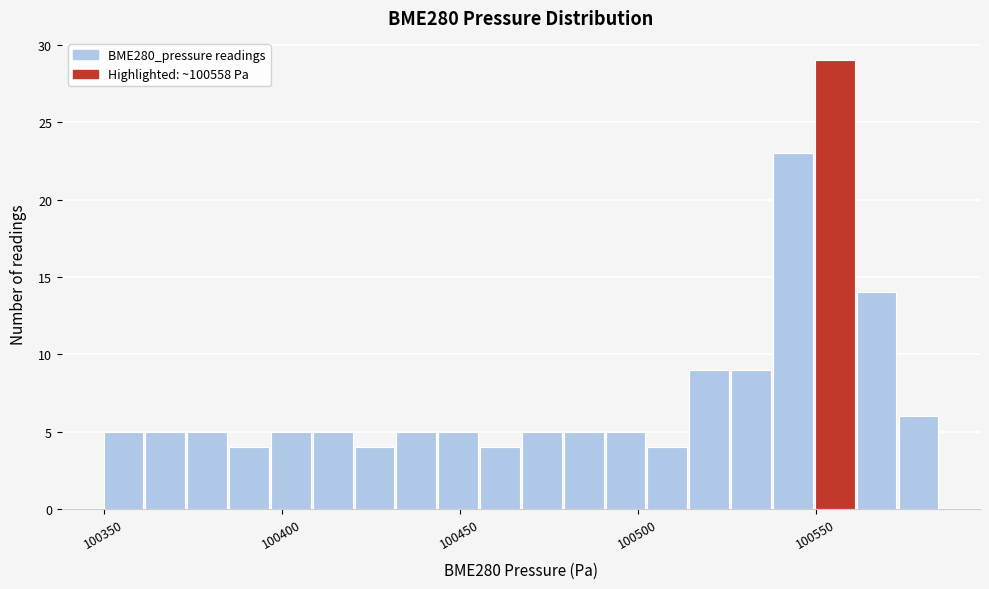

Read against the x-axis, roughly where is the centre of the tallest bar?

100555